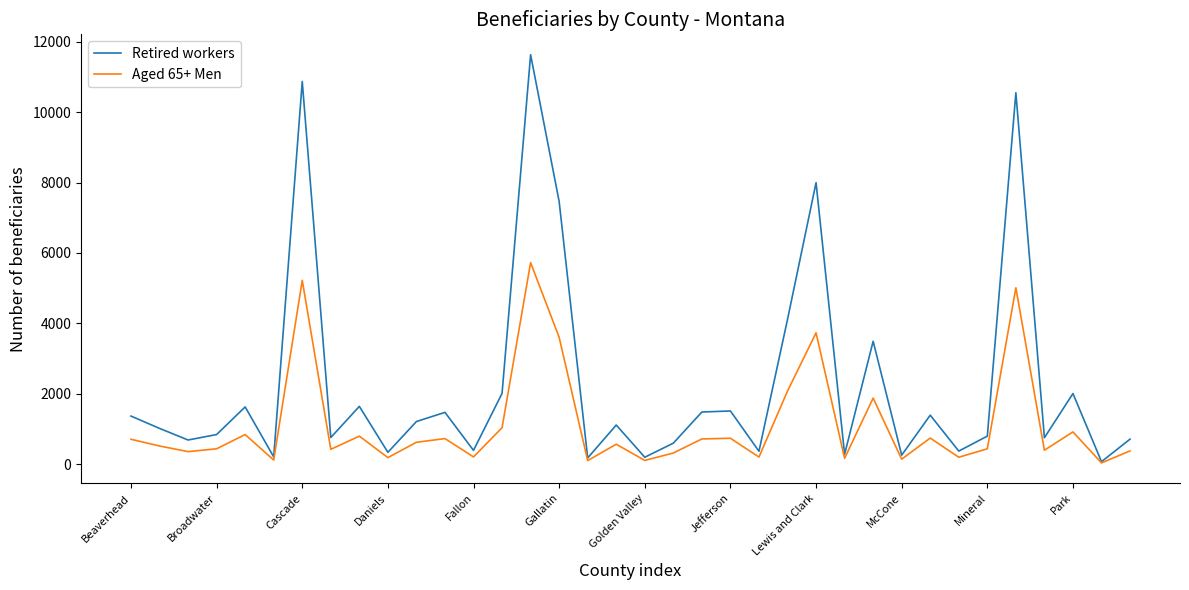

List the series in order of their overall mean, highest first.

Retired workers, Aged 65+ Men